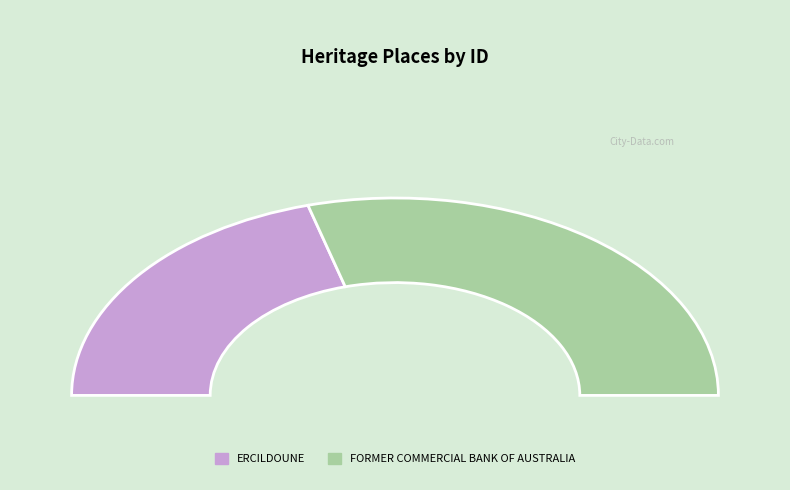

Do FORMER COMMERCIAL BANK OF AUSTRALIA and ERCILDOUNE together represent more than half of the pie?

Yes